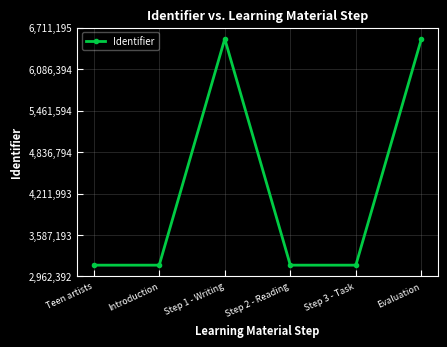

What is the value of the 1st point from the left?

3132793